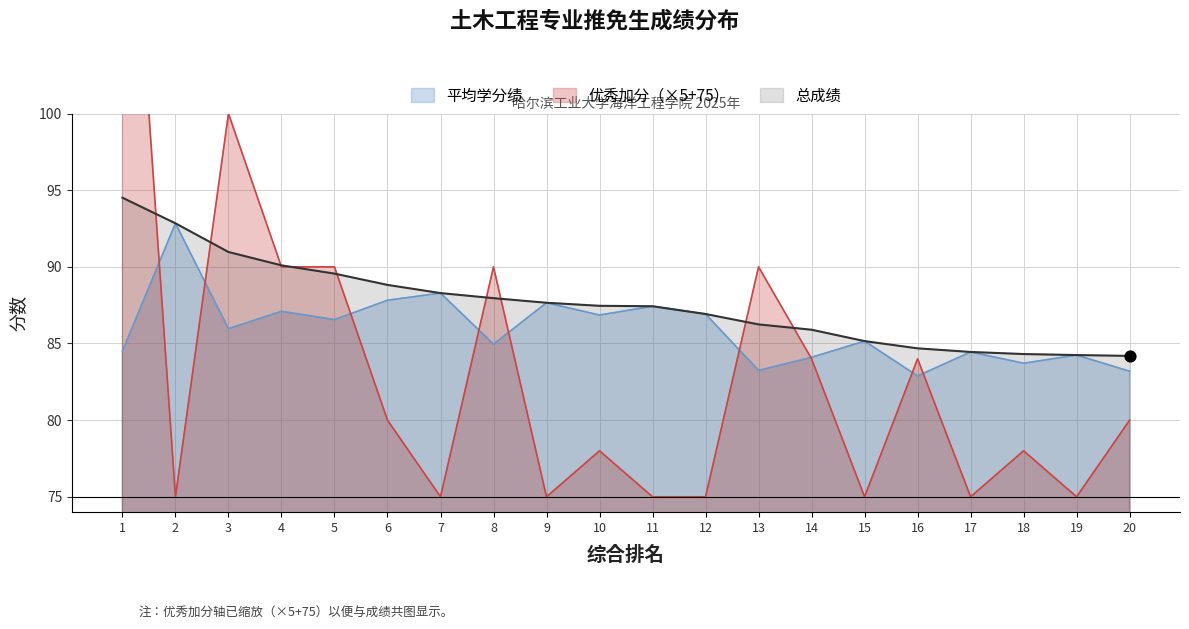

Which series has the largest total across all categories?

总成绩